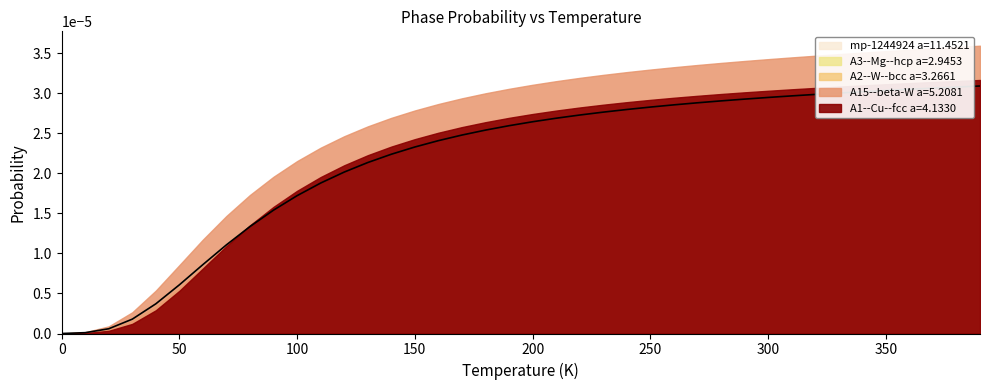

True or false: A2--W--bcc a=3.2661 and A3--Mg--hcp a=2.9453 cross at least once.

False